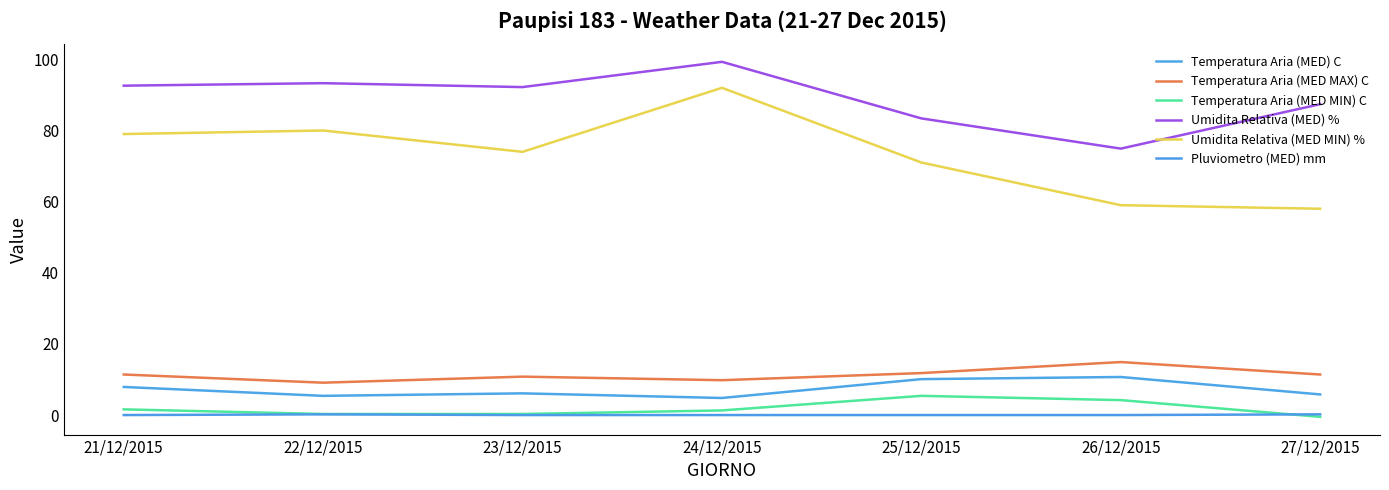

At which label is Umidita Relativa (MED MIN) % closest to 75?

23/12/2015